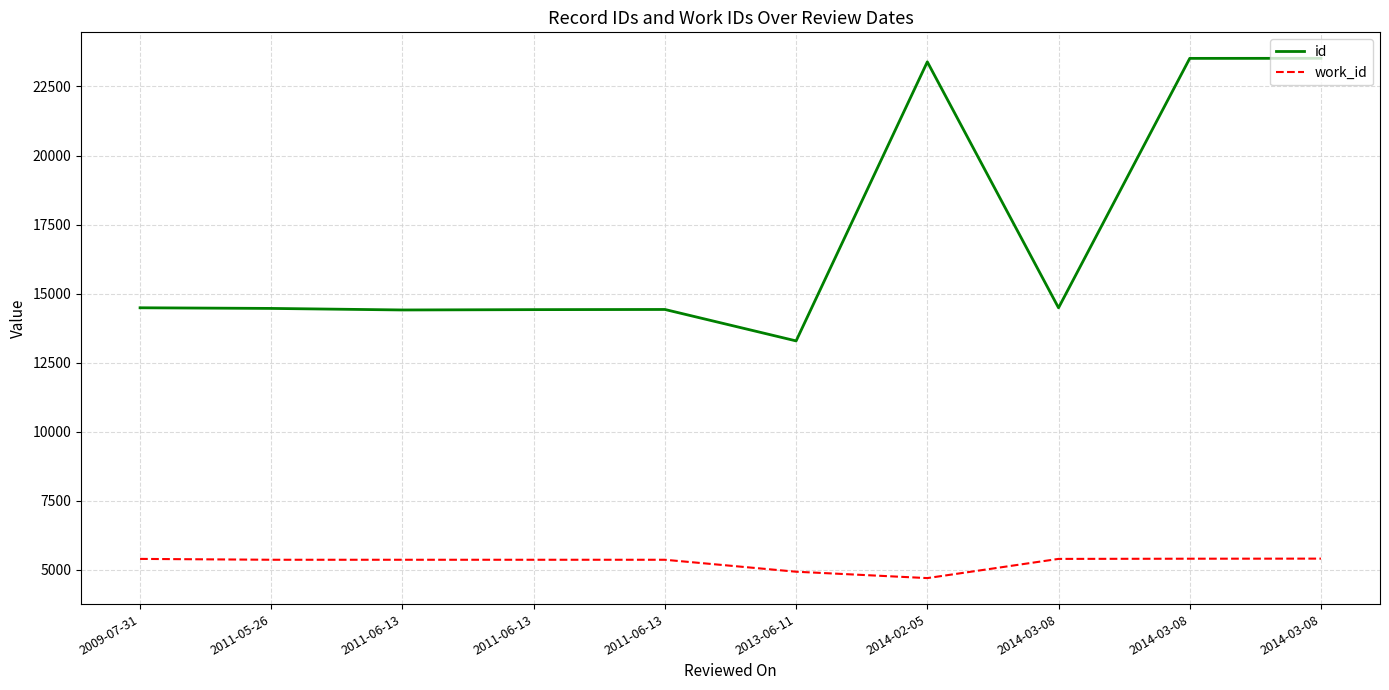

List the labels in order of id value, largest first.

2014-03-08, 2014-03-08, 2014-02-05, 2009-07-31, 2014-03-08, 2011-05-26, 2011-06-13, 2011-06-13, 2011-06-13, 2013-06-11